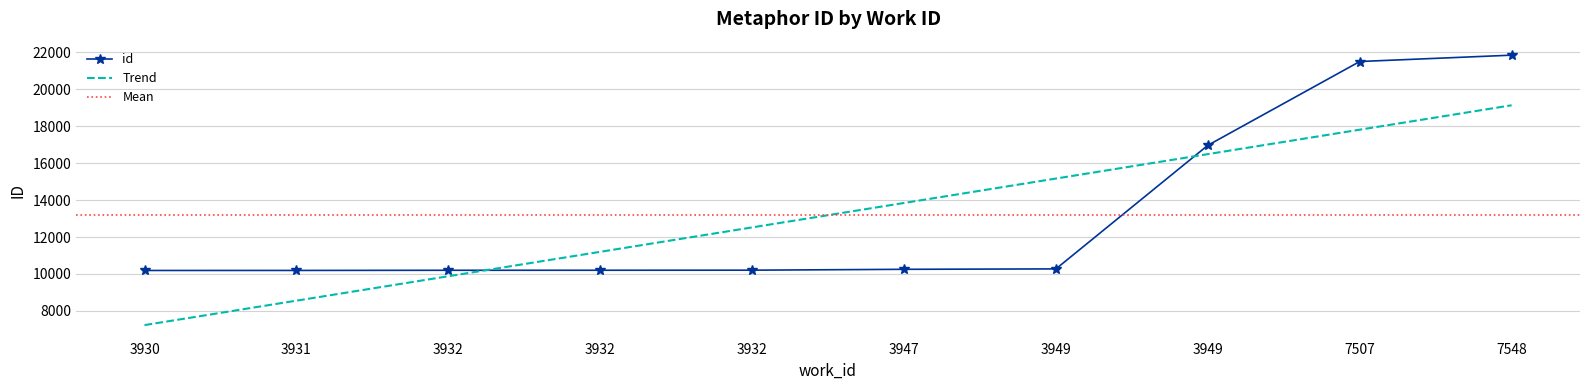

What is the value of the 8th point from the left?

10273